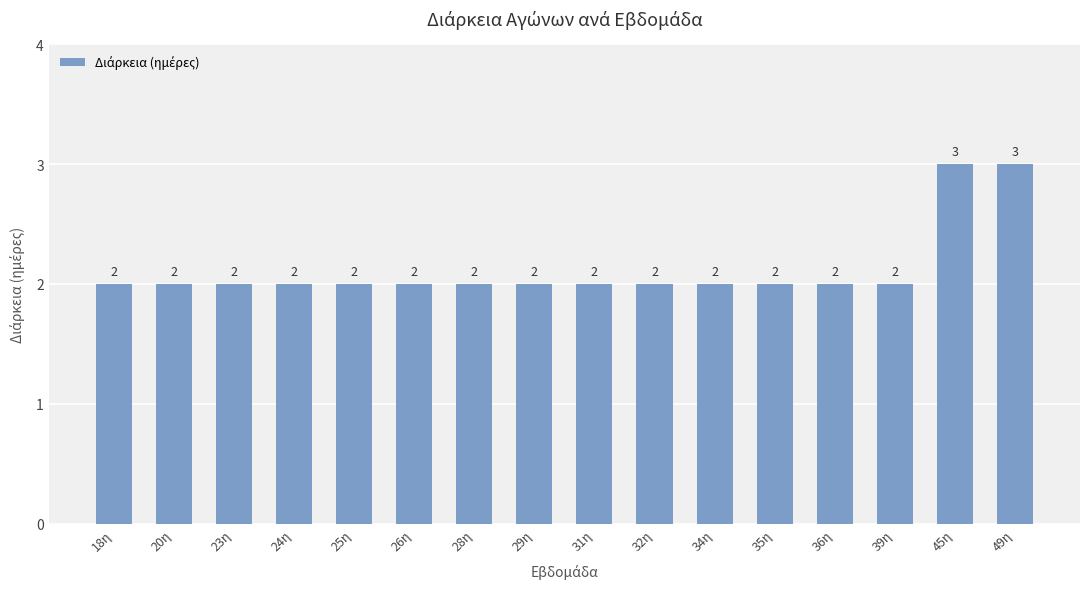

Does the chart contain stacked bars?

No